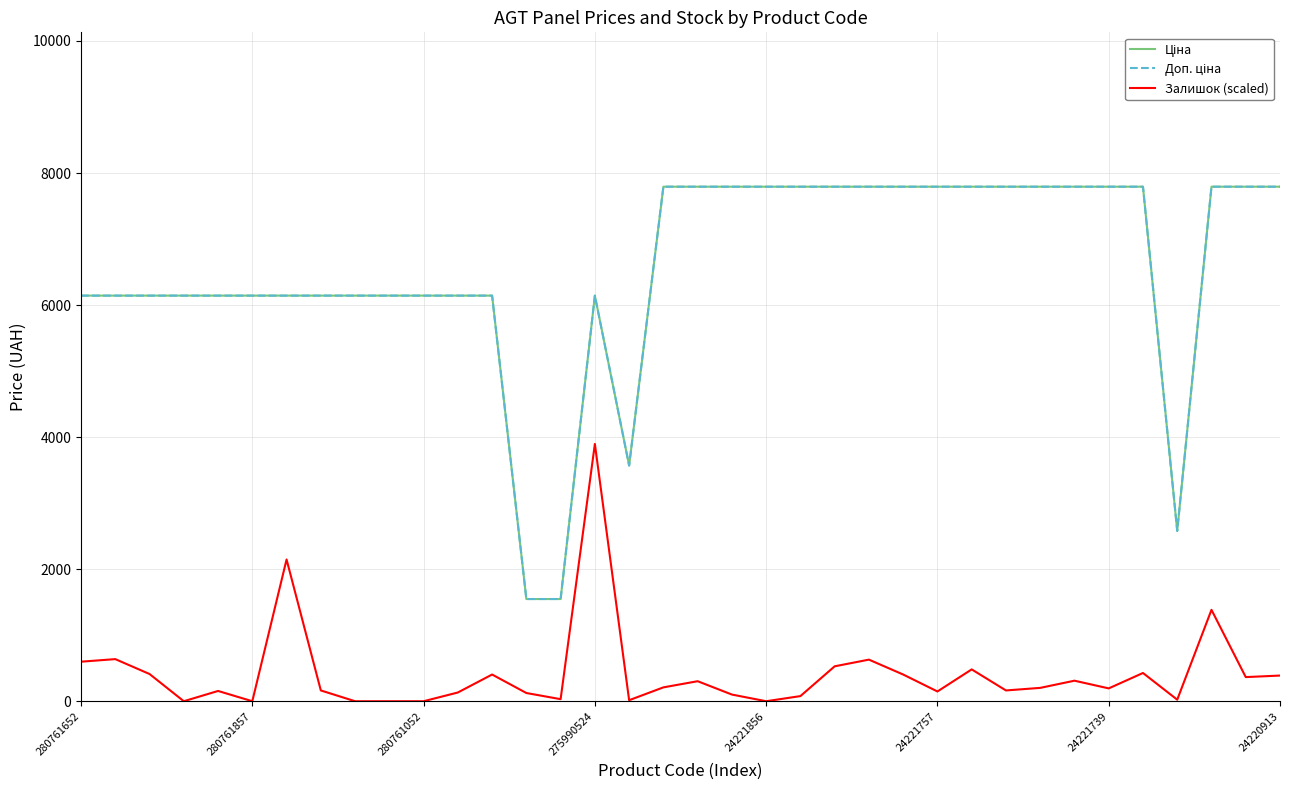

Does the chart display data point markers on the line(s)?

No